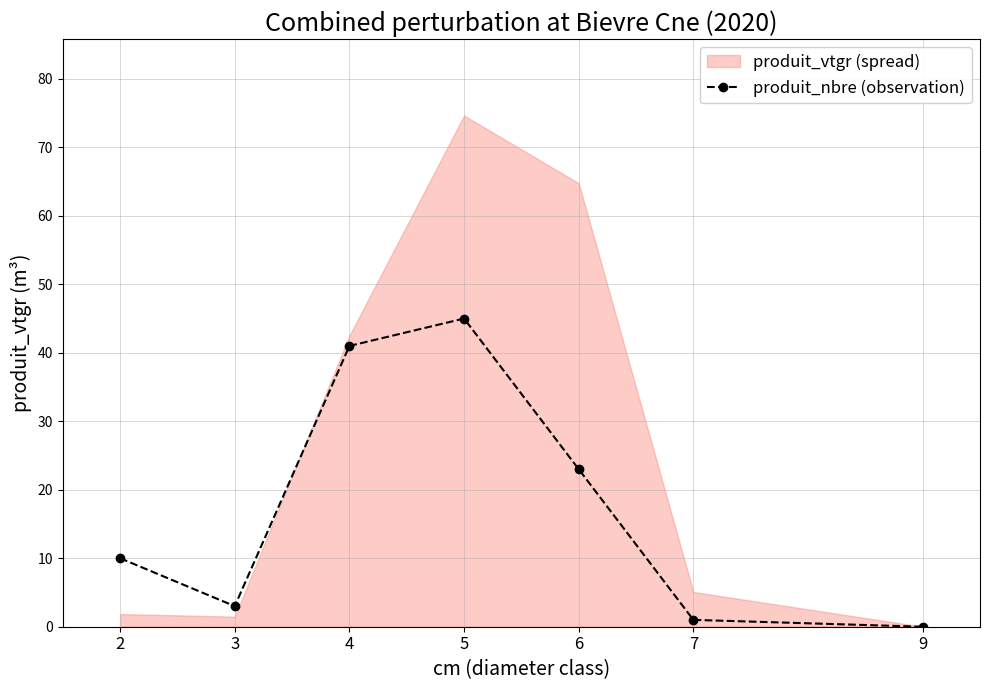

Does the chart have visible grid lines?

Yes